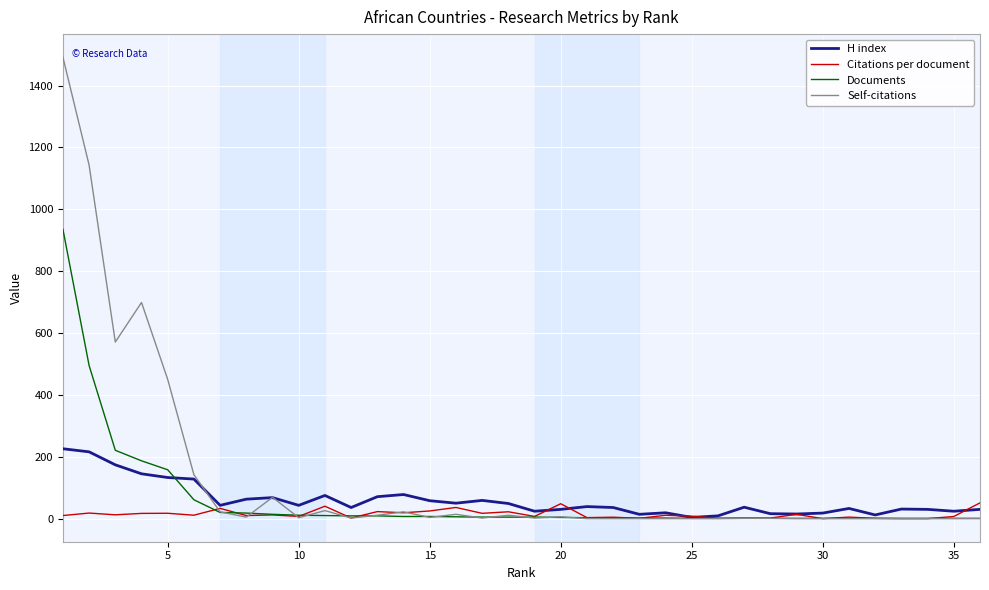

True or false: Self-citations and H index cross at least once.

True